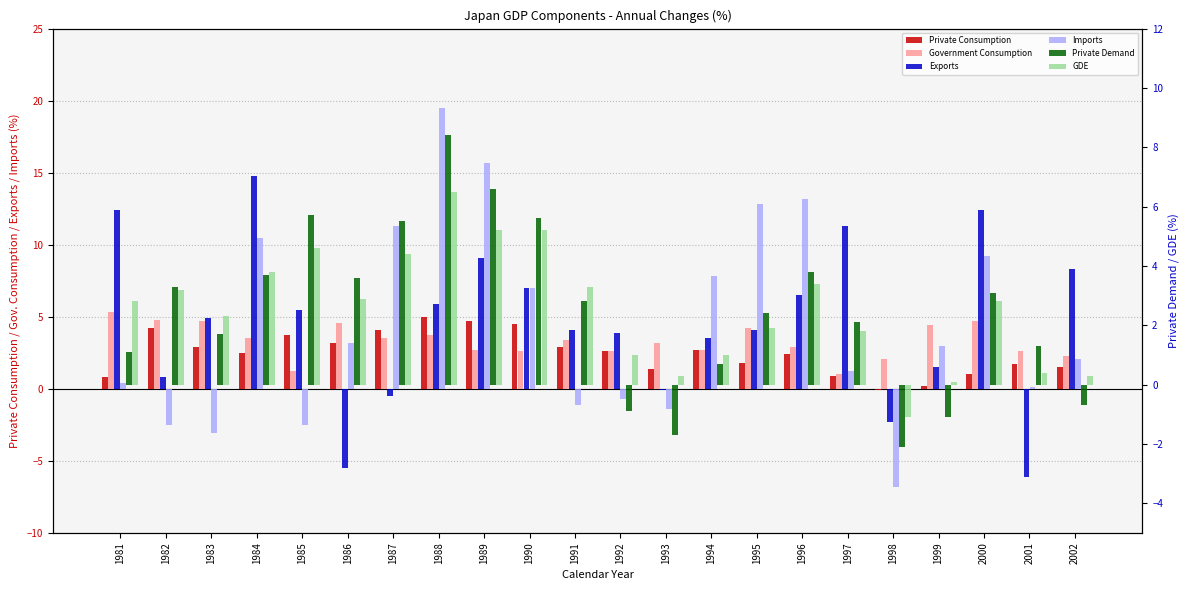

At which category is the sum across all series the highest?

1988